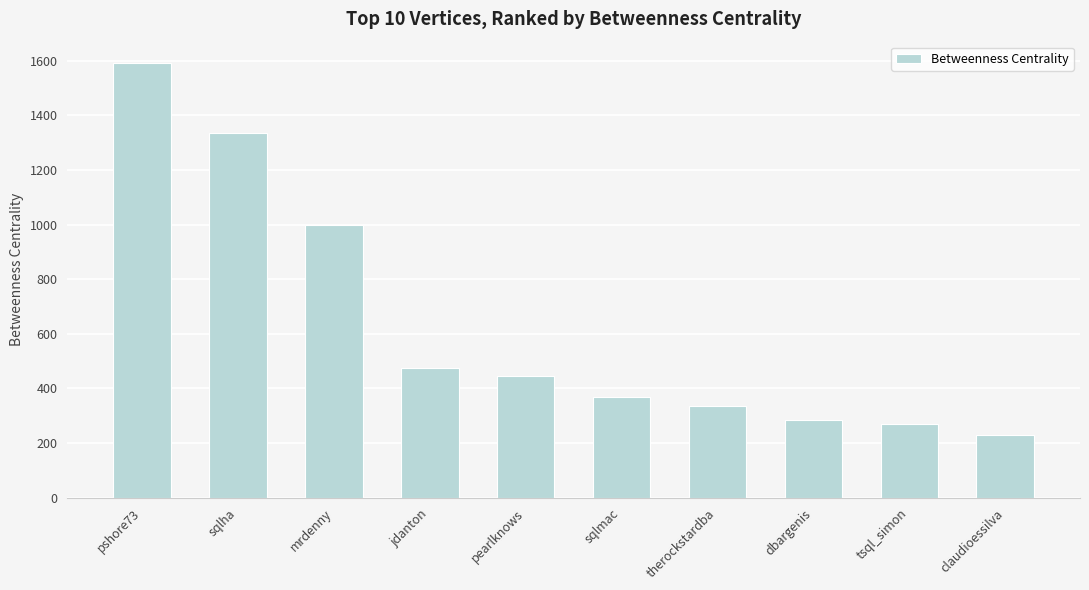

What is the difference between the maximum and second lowest values?

1321.4